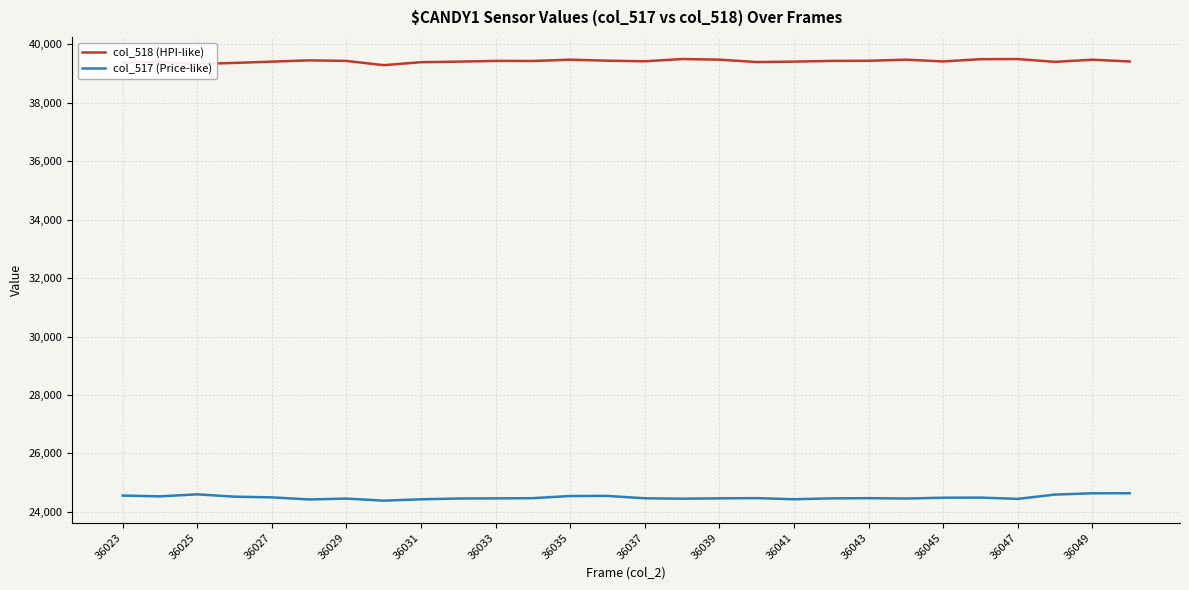

Which series has the largest total across all categories?

col_518 (HPI-like)